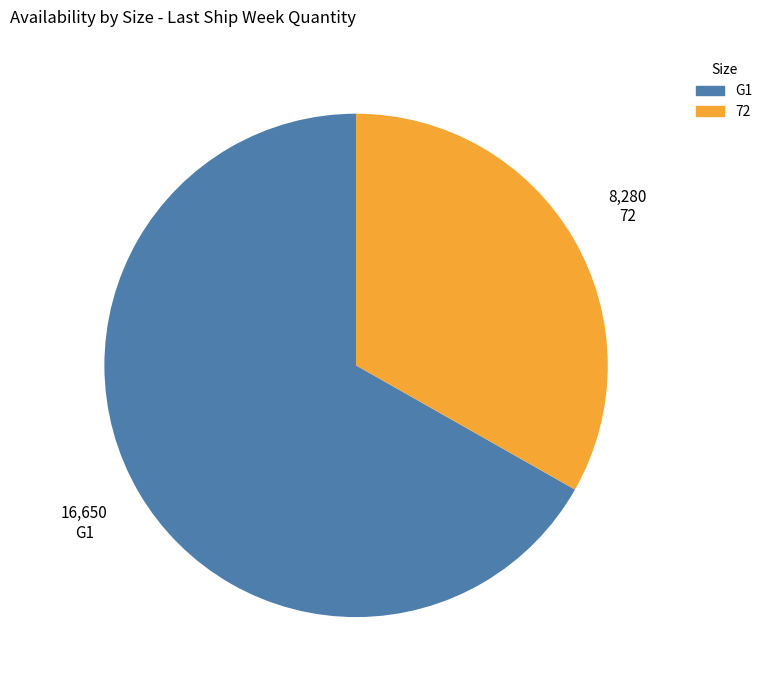

The 72 slice represents 27% of the pie. True or false?

False